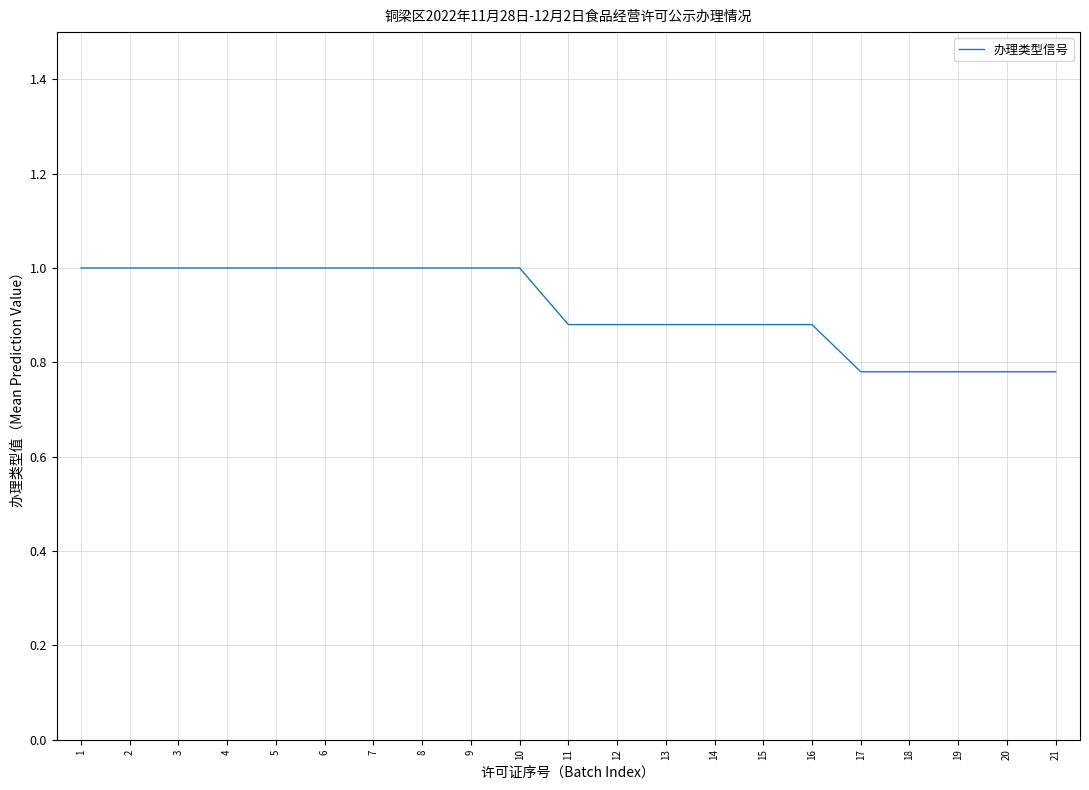

Which has a higher value, 16 or 7?

7